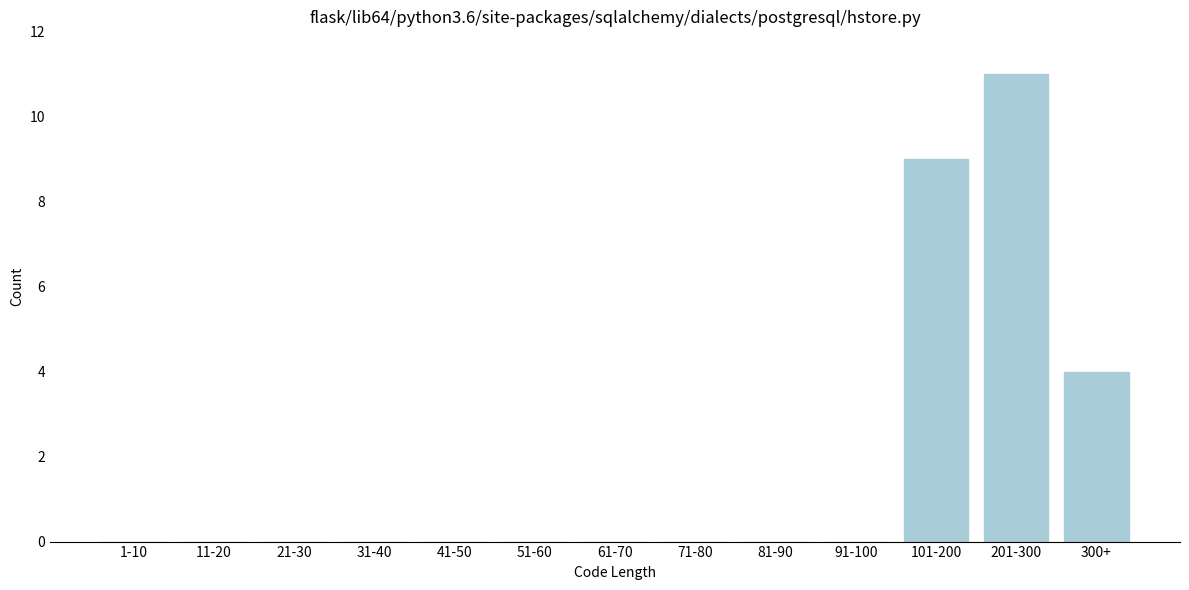

Reading left to right, list all the values displayed in this chart.

1-10=0	11-20=0	21-30=0	31-40=0	41-50=0	51-60=0	61-70=0	71-80=0	81-90=0	91-100=0	101-200=9	201-300=11	300+=4